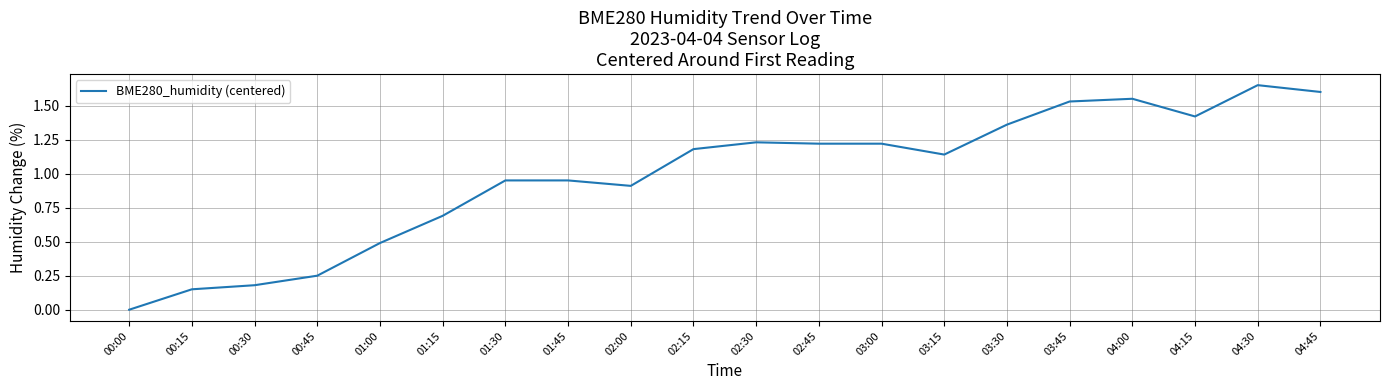

The value at 03:45 is 2.7. True or false?

False